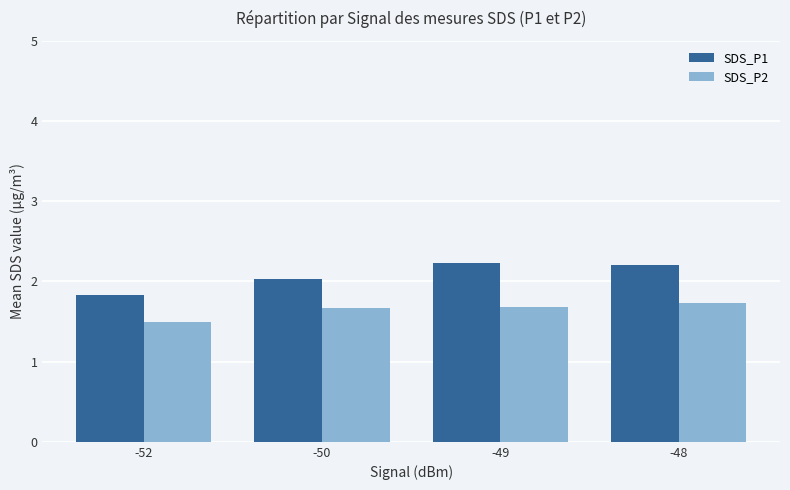

At how many categories does at least one series exceed 1?

4